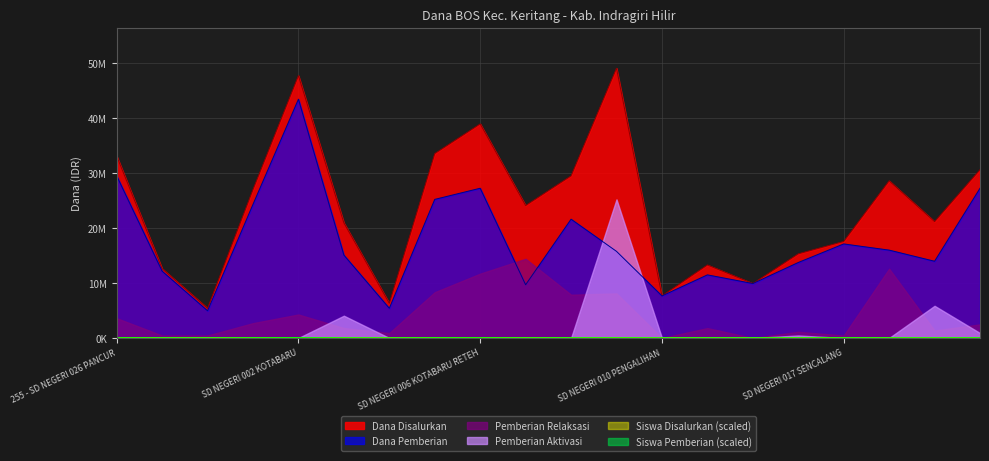

Read the Siswa Pemberian value at SD NEGERI 006 KOTABARU RETEH, to the nearest 10.

27200